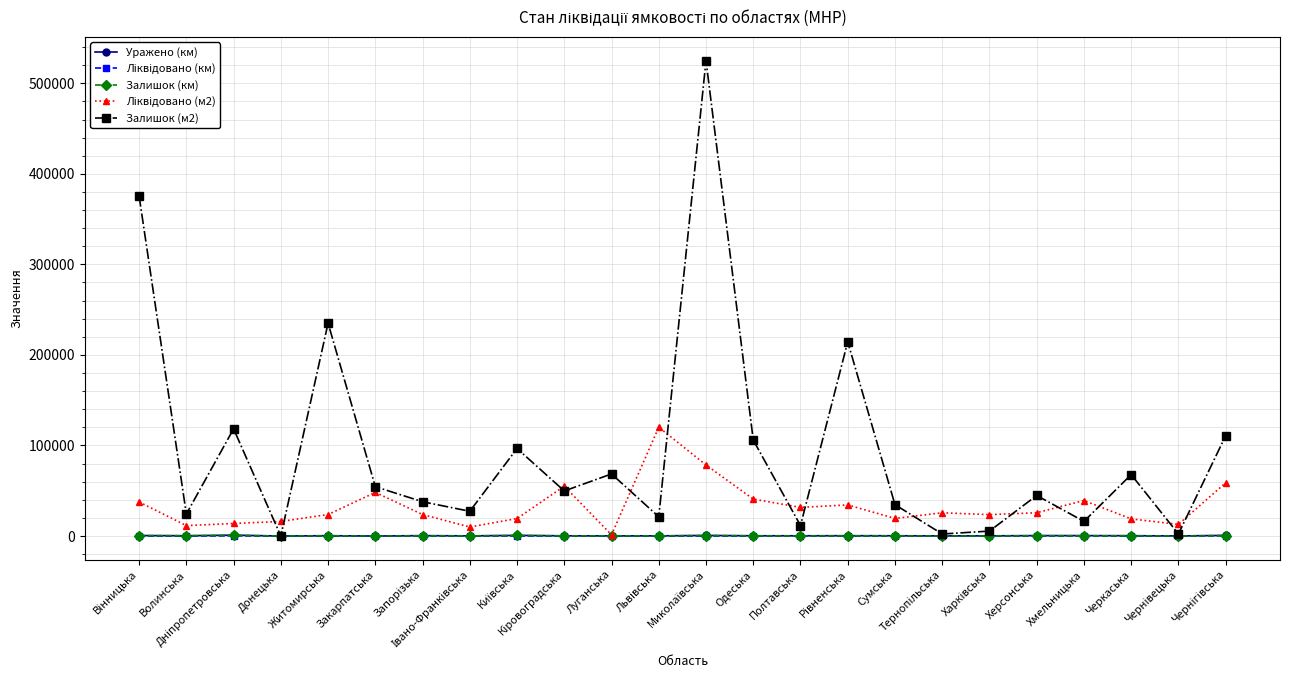

True or false: Залишок (км) has more than 0 points higher than both neighbors.

True